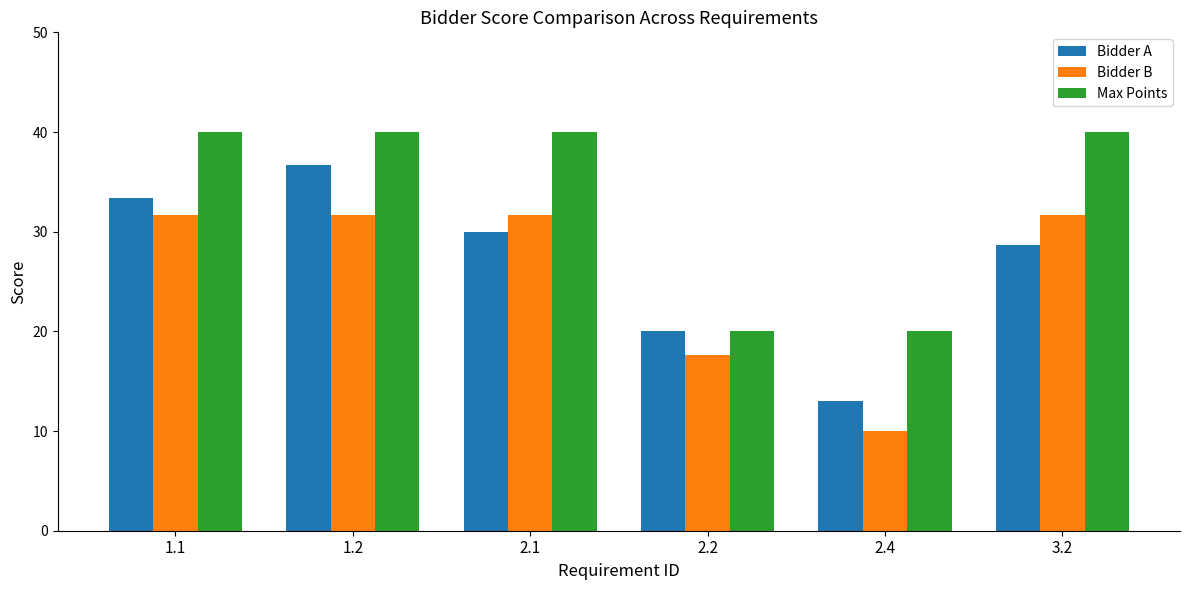

Is the value of Bidder A at 1.2 greater than the value of Max Points at 2.2?

Yes